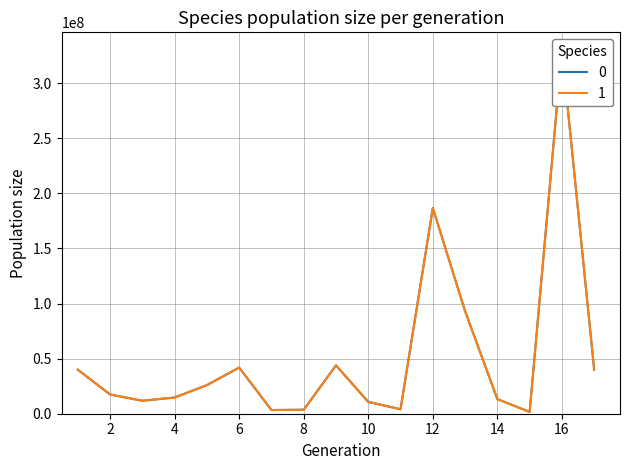

True or false: 0 has more than 0 points higher than both neighbors.

True